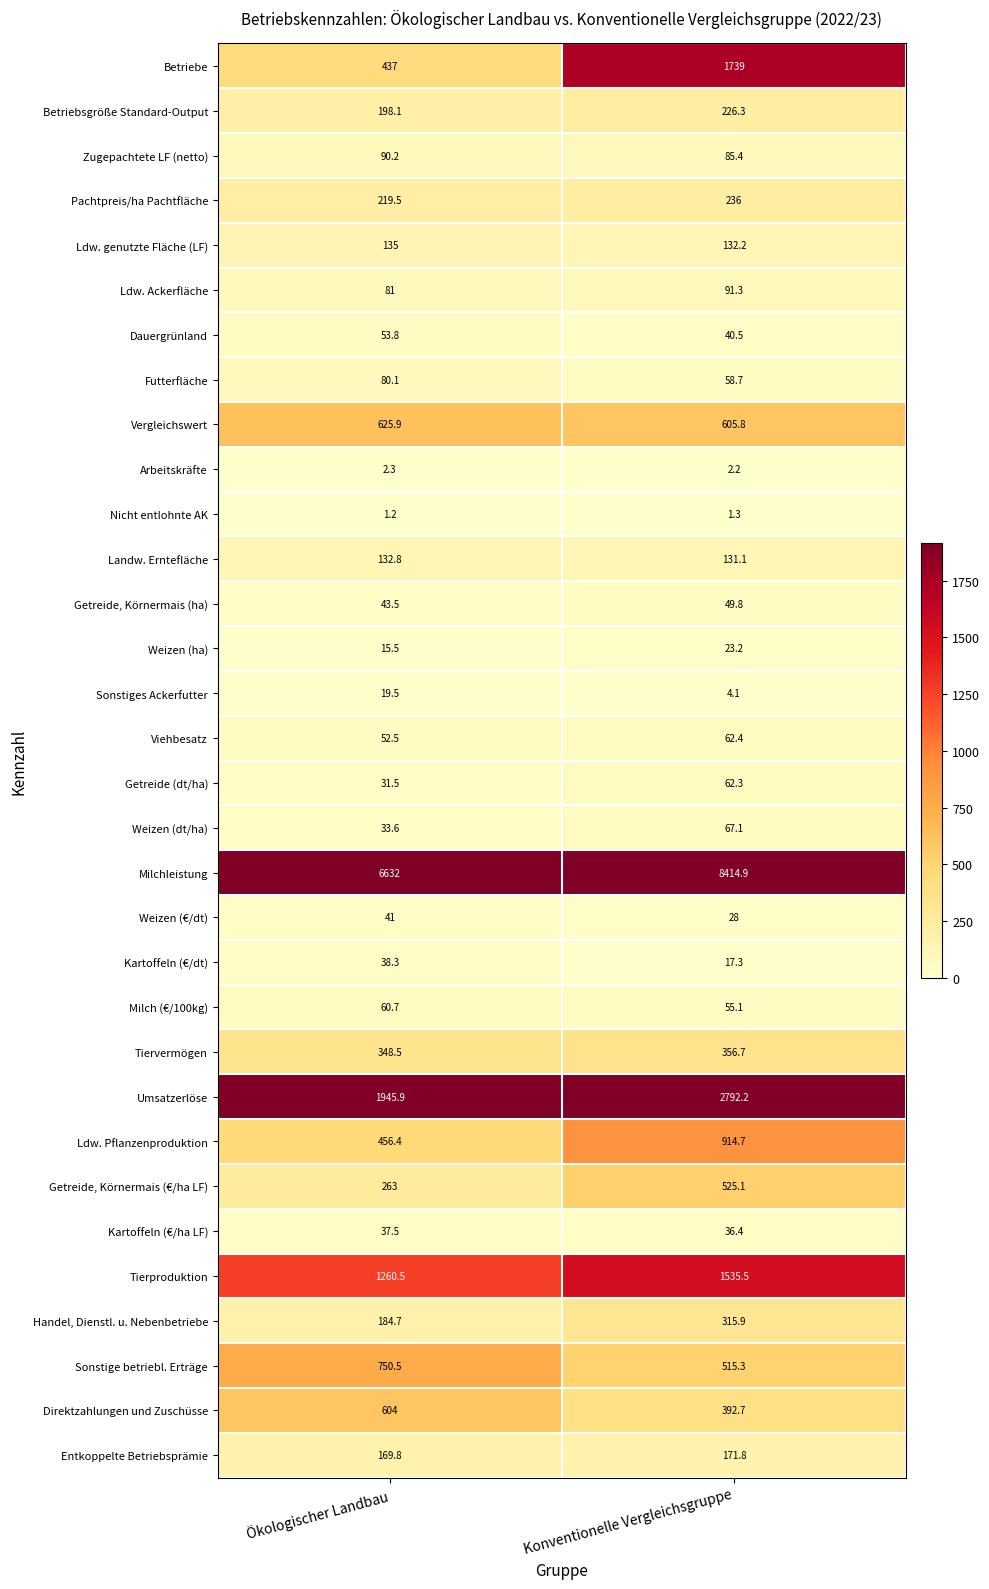

How many series are shown in this chart?

32